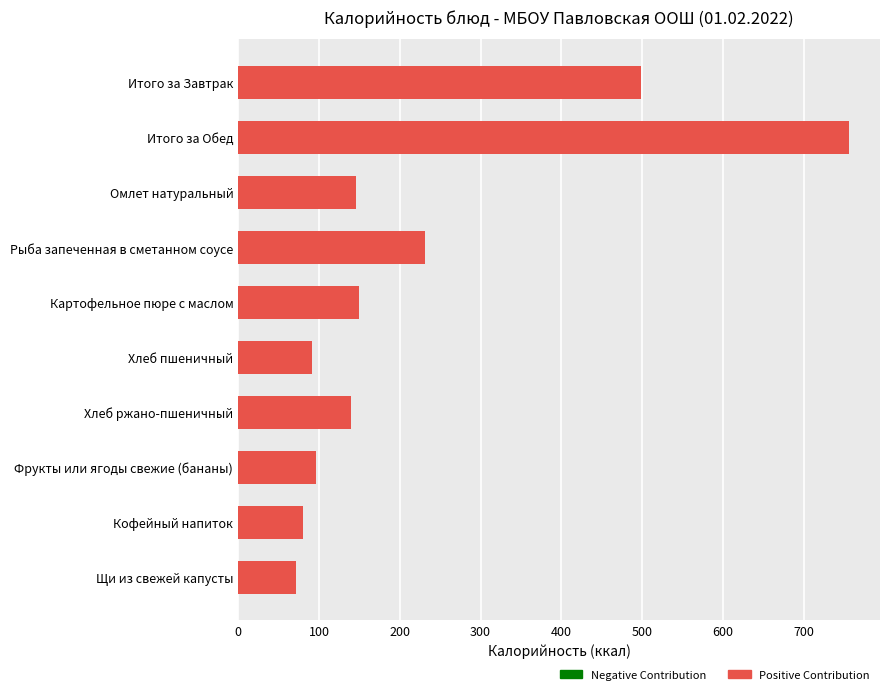

Reading bottom to top, what are all the values shown in this chart?

71.8	79.8	96.0	139.2	91.2	150.2	230.6	146.4	756.2	498.0